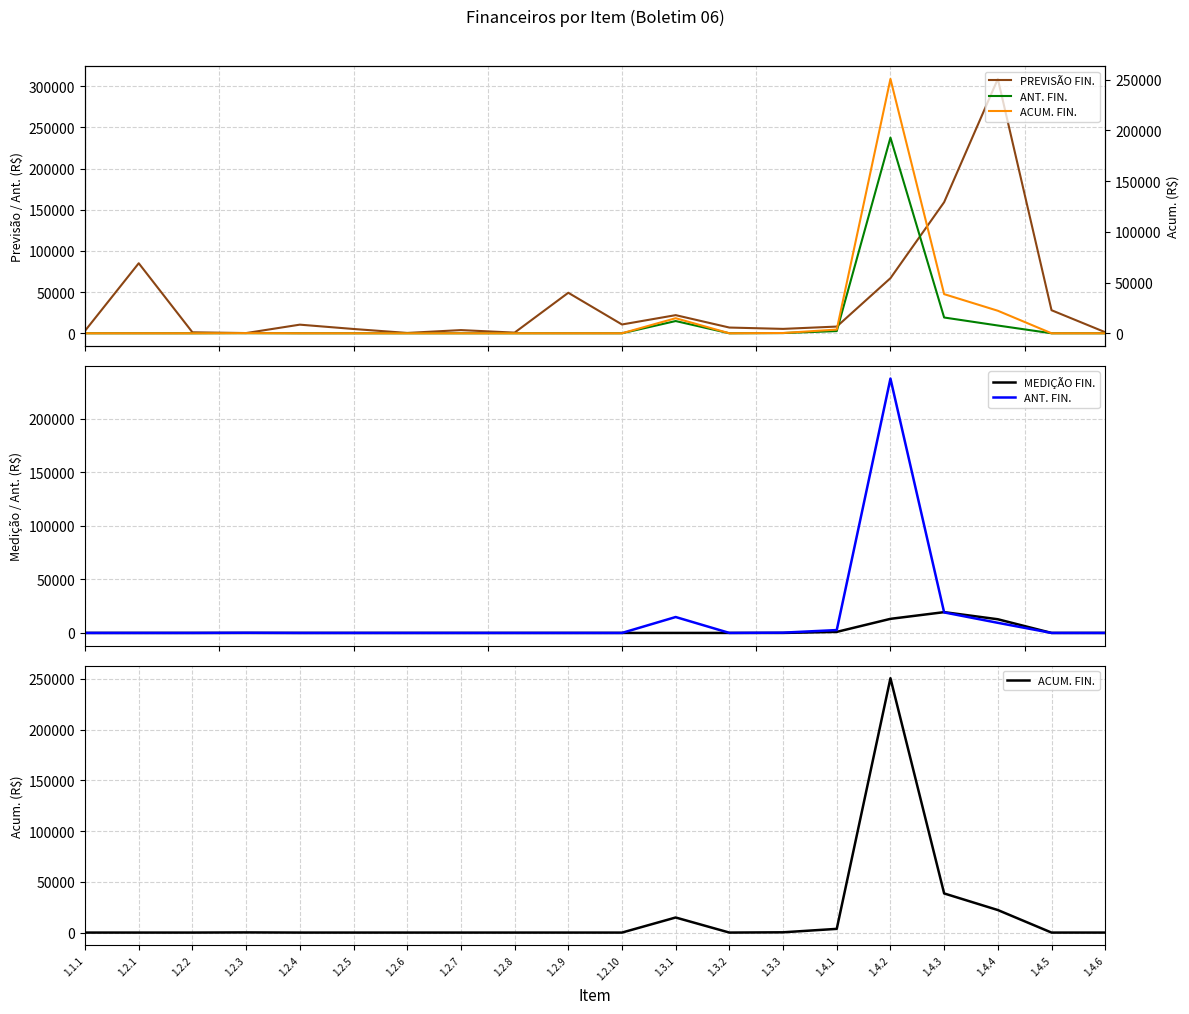

What position from the right is 1.4.3?

4